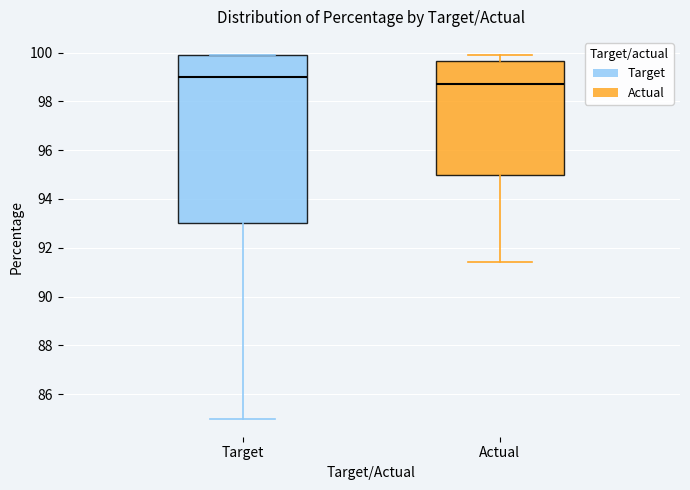

Comparing the boxes themselves (not the whiskers), which one is the tallest?

Target